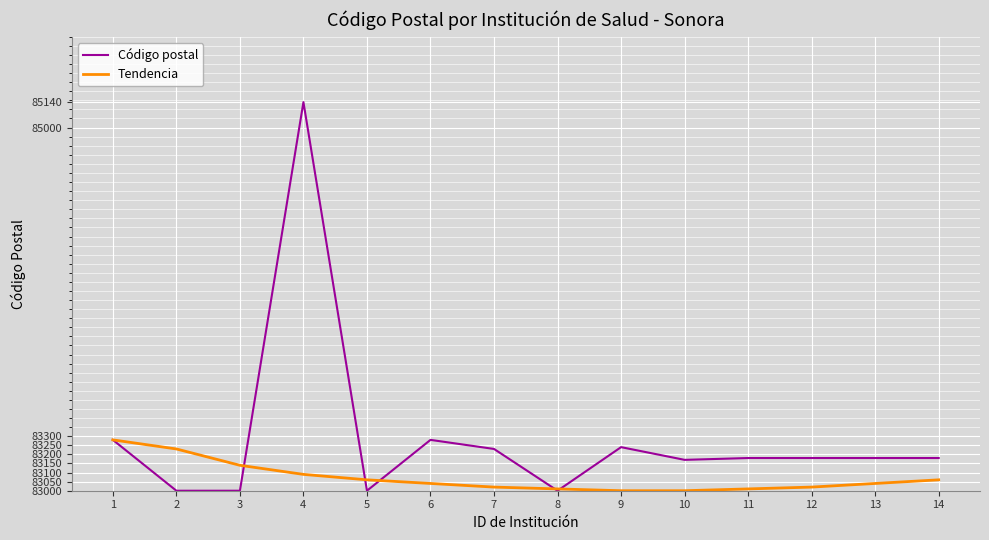

At which label is Tendencia closest to 83140?

3